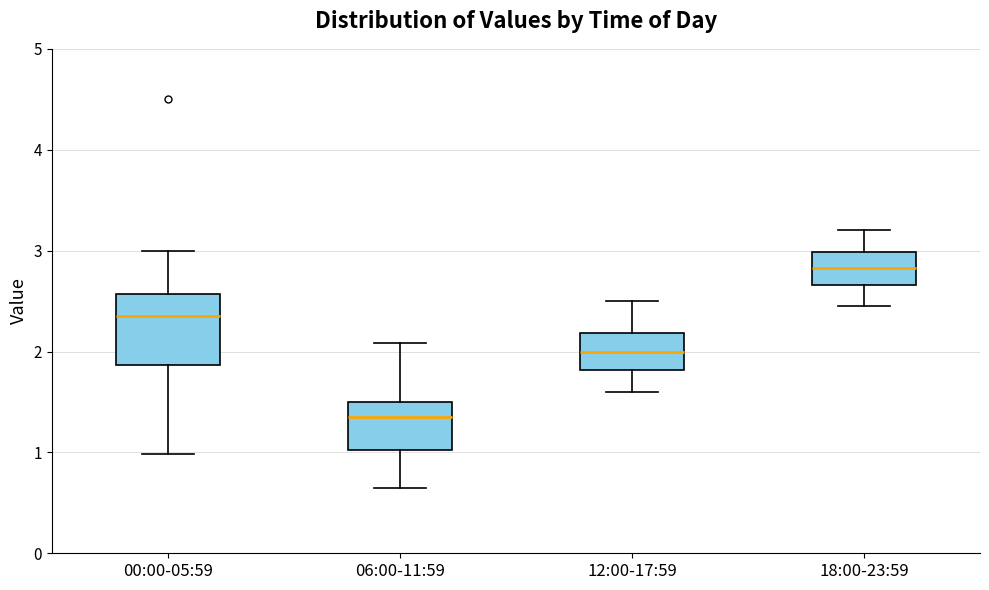

Reading left to right, read every box against the y-axis: the position of its median line, the range the box covers, and the ends of its whiskers. The values are not printed on the chart, so give them approximately, as read against the axis.

00:00-05:59: median 2.4, box 1.9 to 2.6, whiskers 1.0 to 3.0
06:00-11:59: median 1.4, box 1.0 to 1.5, whiskers 0.7 to 2.1
12:00-17:59: median 2.0, box 1.8 to 2.2, whiskers 1.6 to 2.5
18:00-23:59: median 2.8, box 2.7 to 3.0, whiskers 2.5 to 3.2